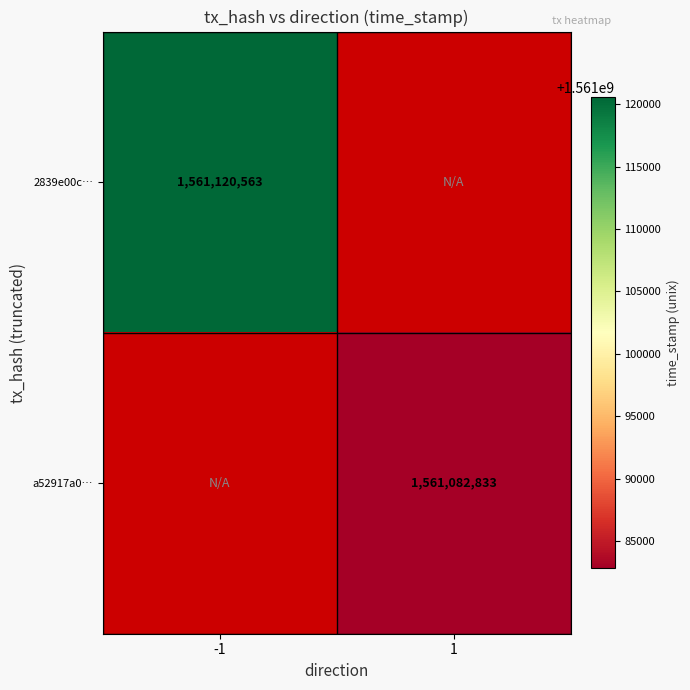

The value of a52917a0… at 1 is 1561082833. True or false?

True